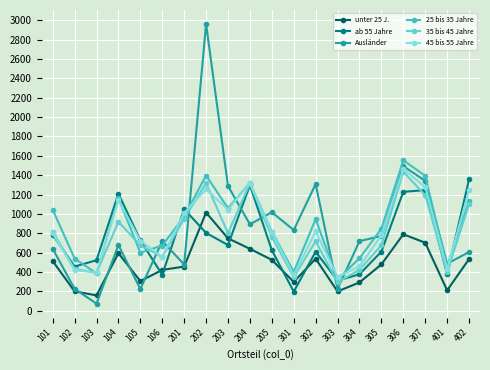

At which label is 35 bis 45 Jahre closest to 866?

101